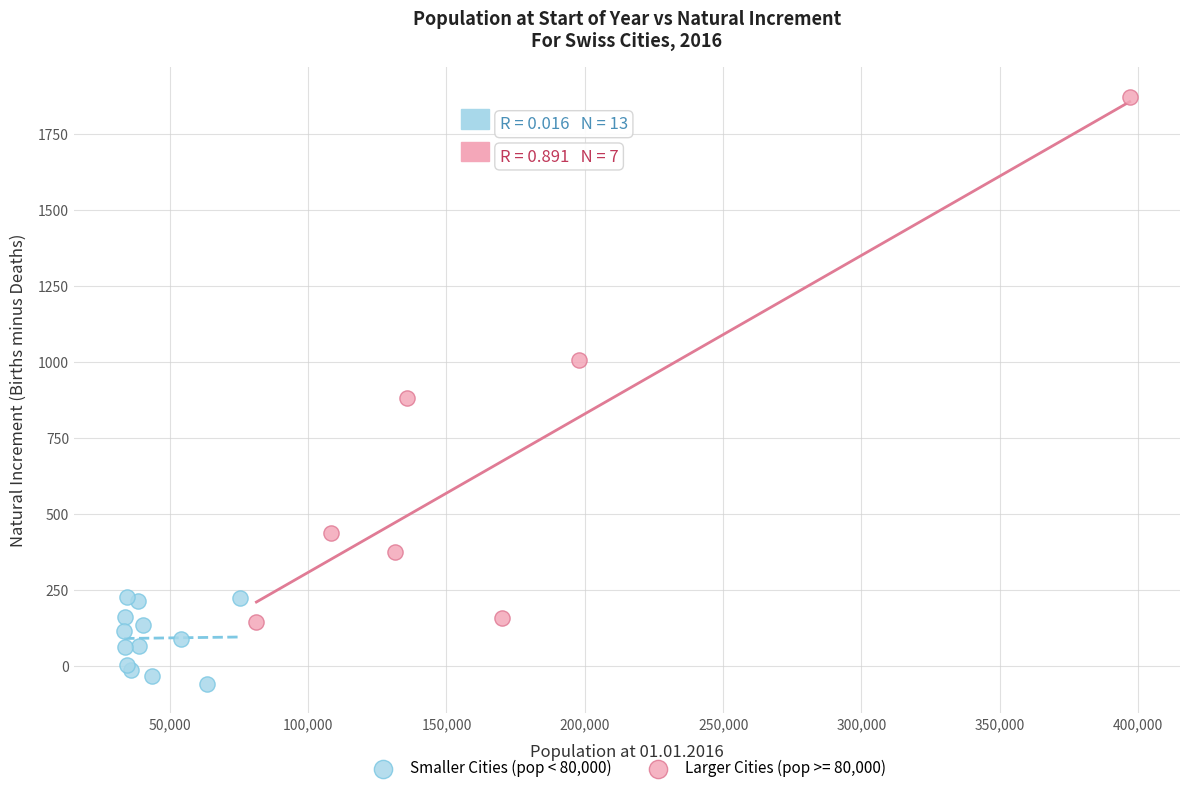

Which series reaches the maximum Y coordinate?

Larger Cities (pop >= 80,000)